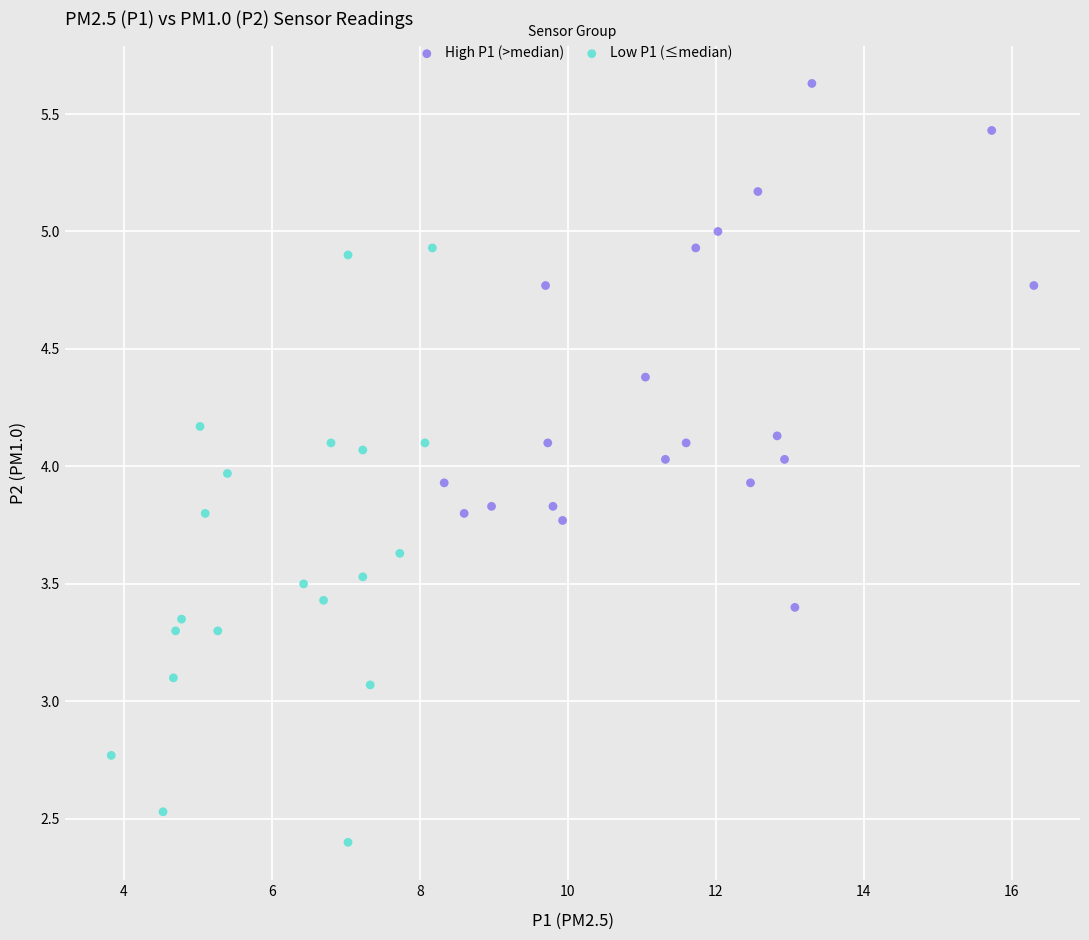

Which series contains the highest Y value?

High P1 (>median)